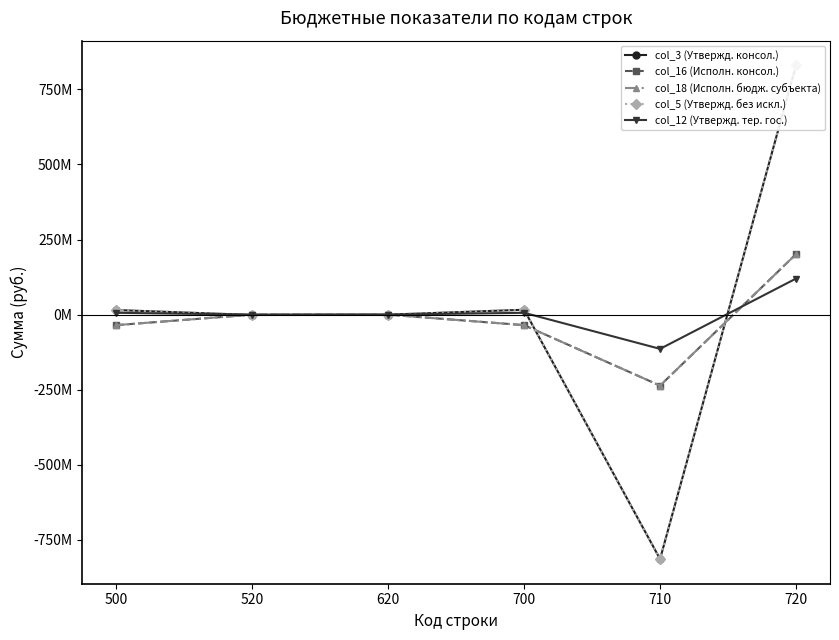

Is it true that col_5 (Утвержд. без искл.) equals 15357204.2 at 500?

True